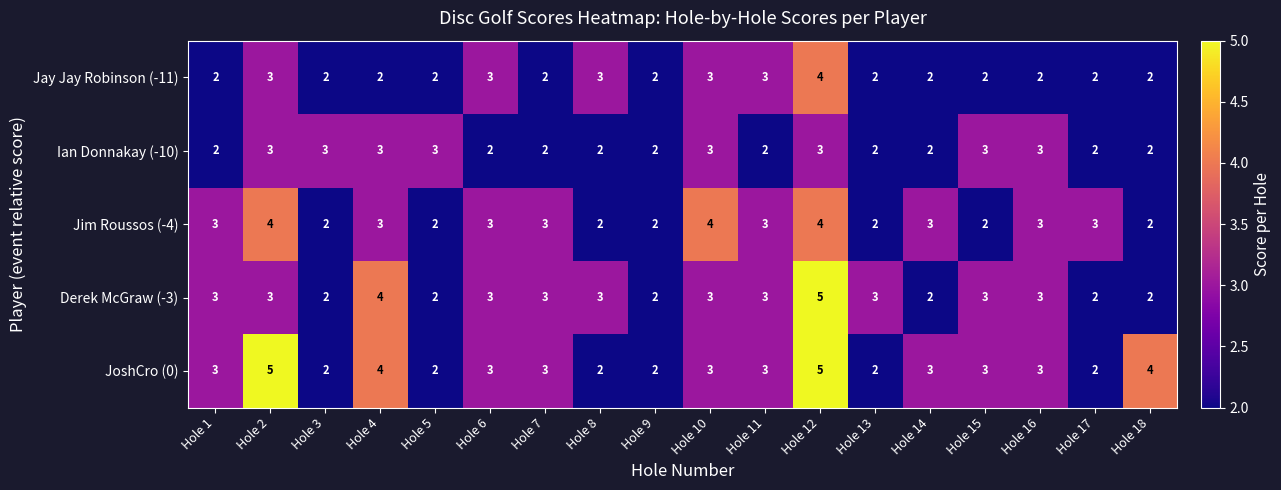

Between Hole 5 and Hole 9, which series saw the biggest shift?

Ian Donnakay (-10)